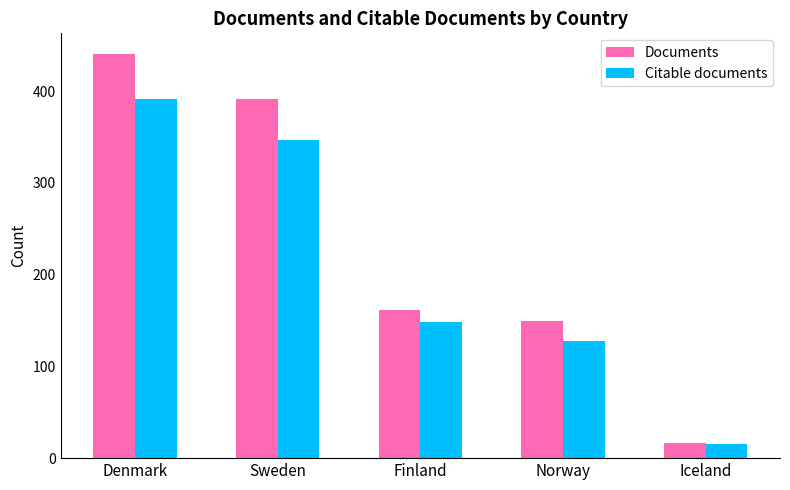

What is the difference between the second highest and second lowest values in the Citable documents series?

219